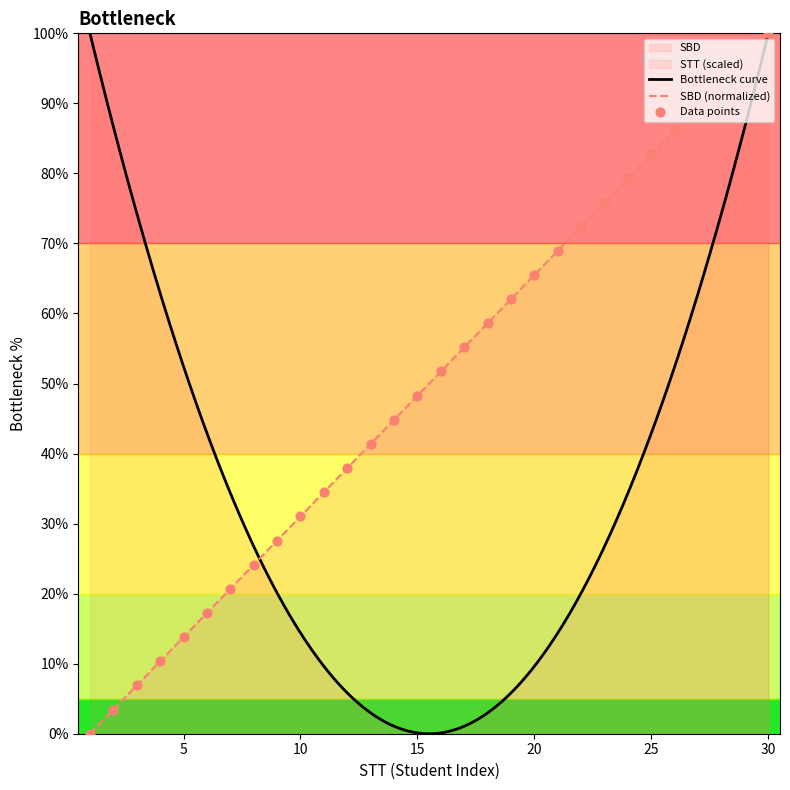

Approximately how many times larger is the value at 12 compared to 23?

0.5